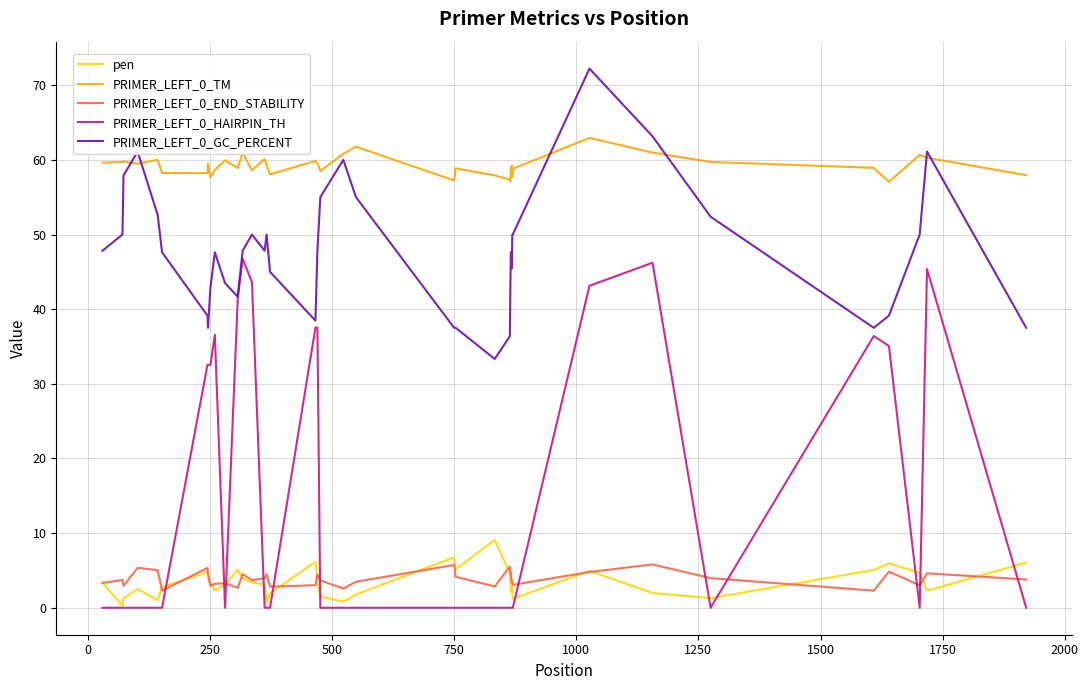

What is the difference between the second highest and minimum values in the PRIMER_LEFT_0_HAIRPIN_TH series?

46.2